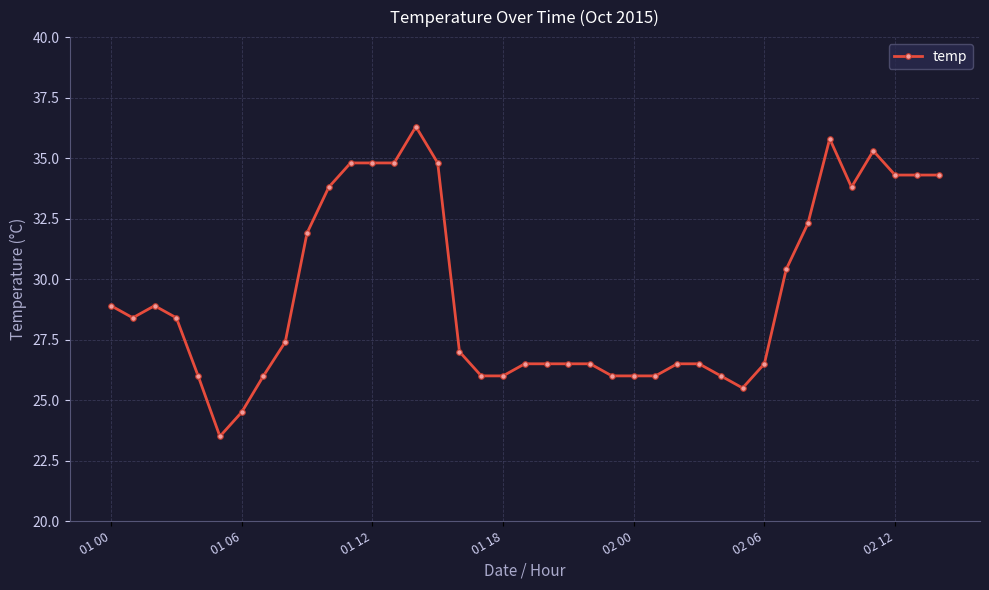

True or false: the data has more than 2 interior local peaks.

True